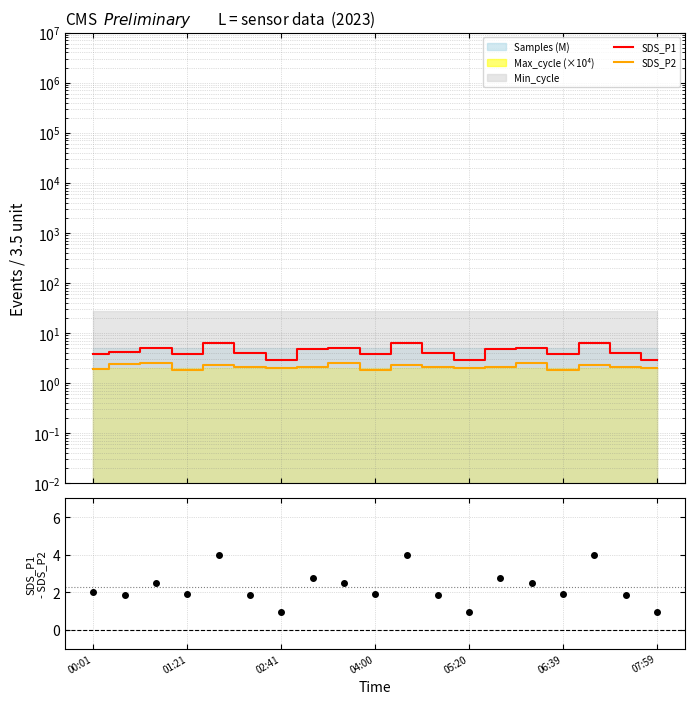

List the series in order of their peak value, highest first.

SDS_P1, SDS_P1 - SDS_P2, SDS_P2